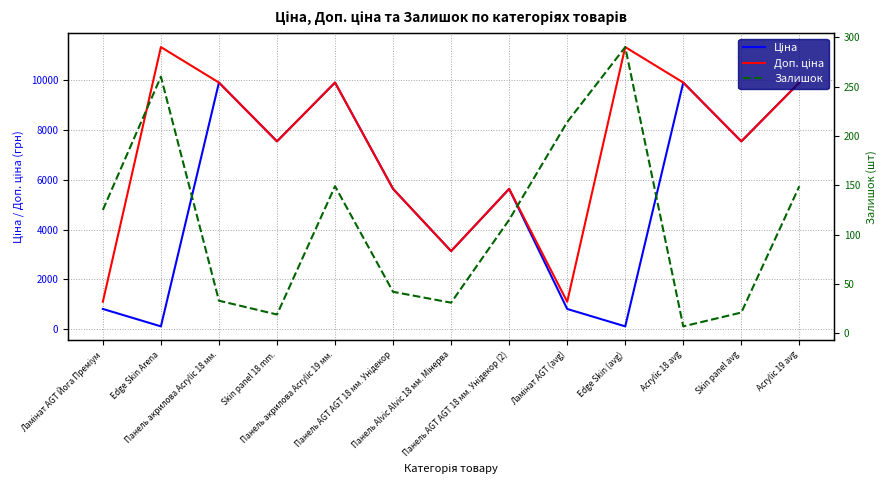

What is the difference between the Залишок values at Skin panel avg and Панель AGT AGT 18 мм. Унідекор (2)?

94.0